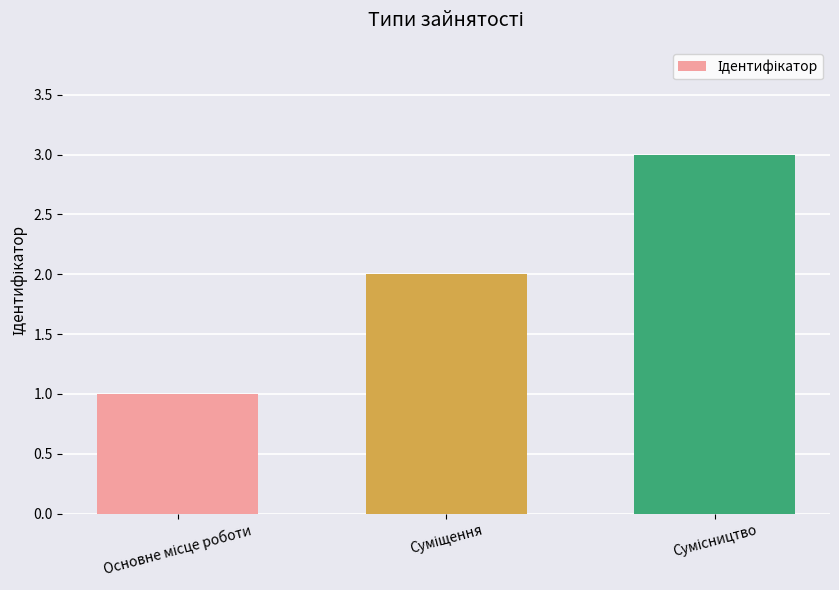

What is the greatest value displayed?

3